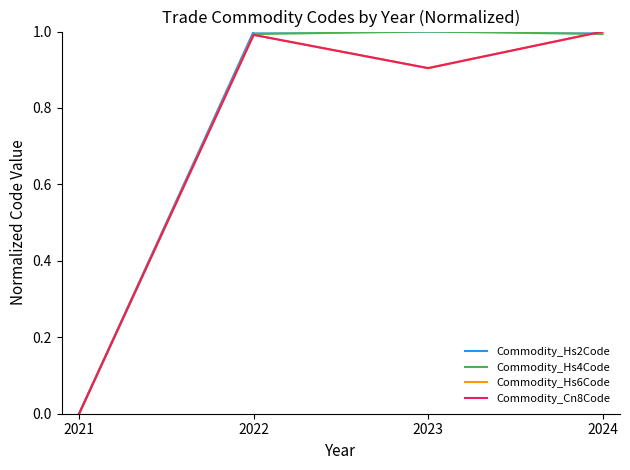

What is the difference between the maximum and minimum values in the Commodity_Hs4Code series?

1.0